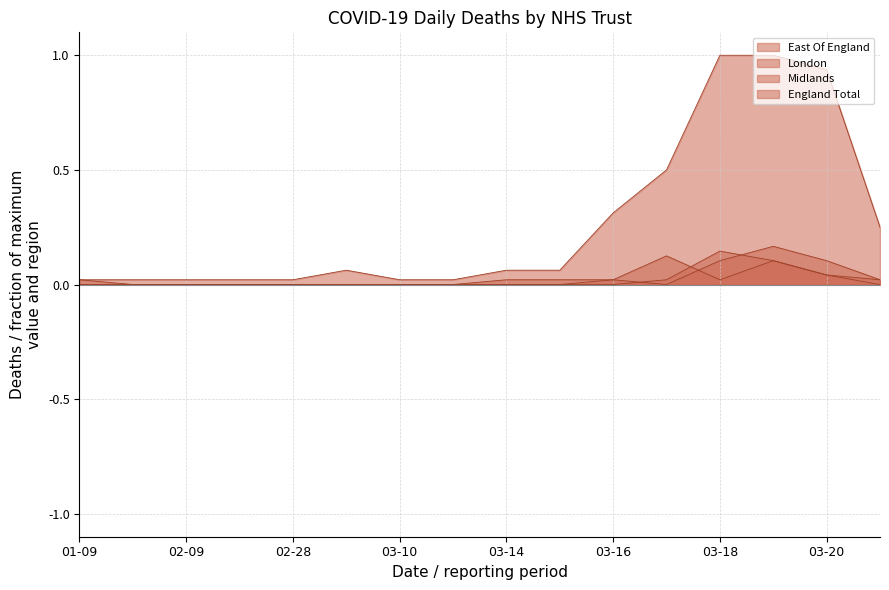

Which series has the largest total across all categories?

England Total